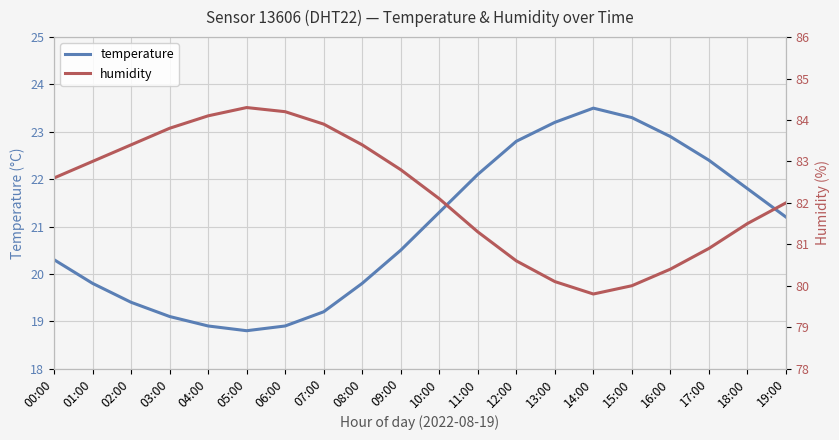

At which category does humidity reach its first local valley?

14:00